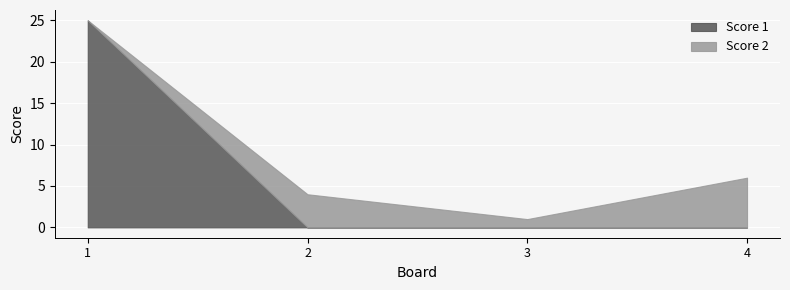

List the series in order of their peak value, lowest first.

Score 2, Score 1